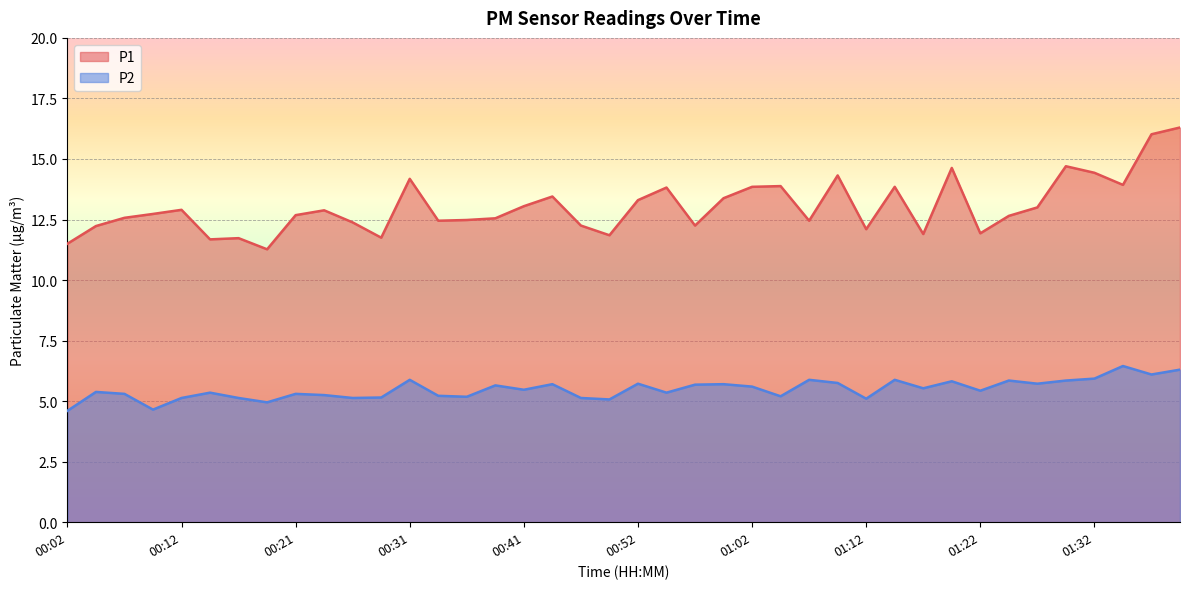

What is the lowest value of the P1 series?

11.3